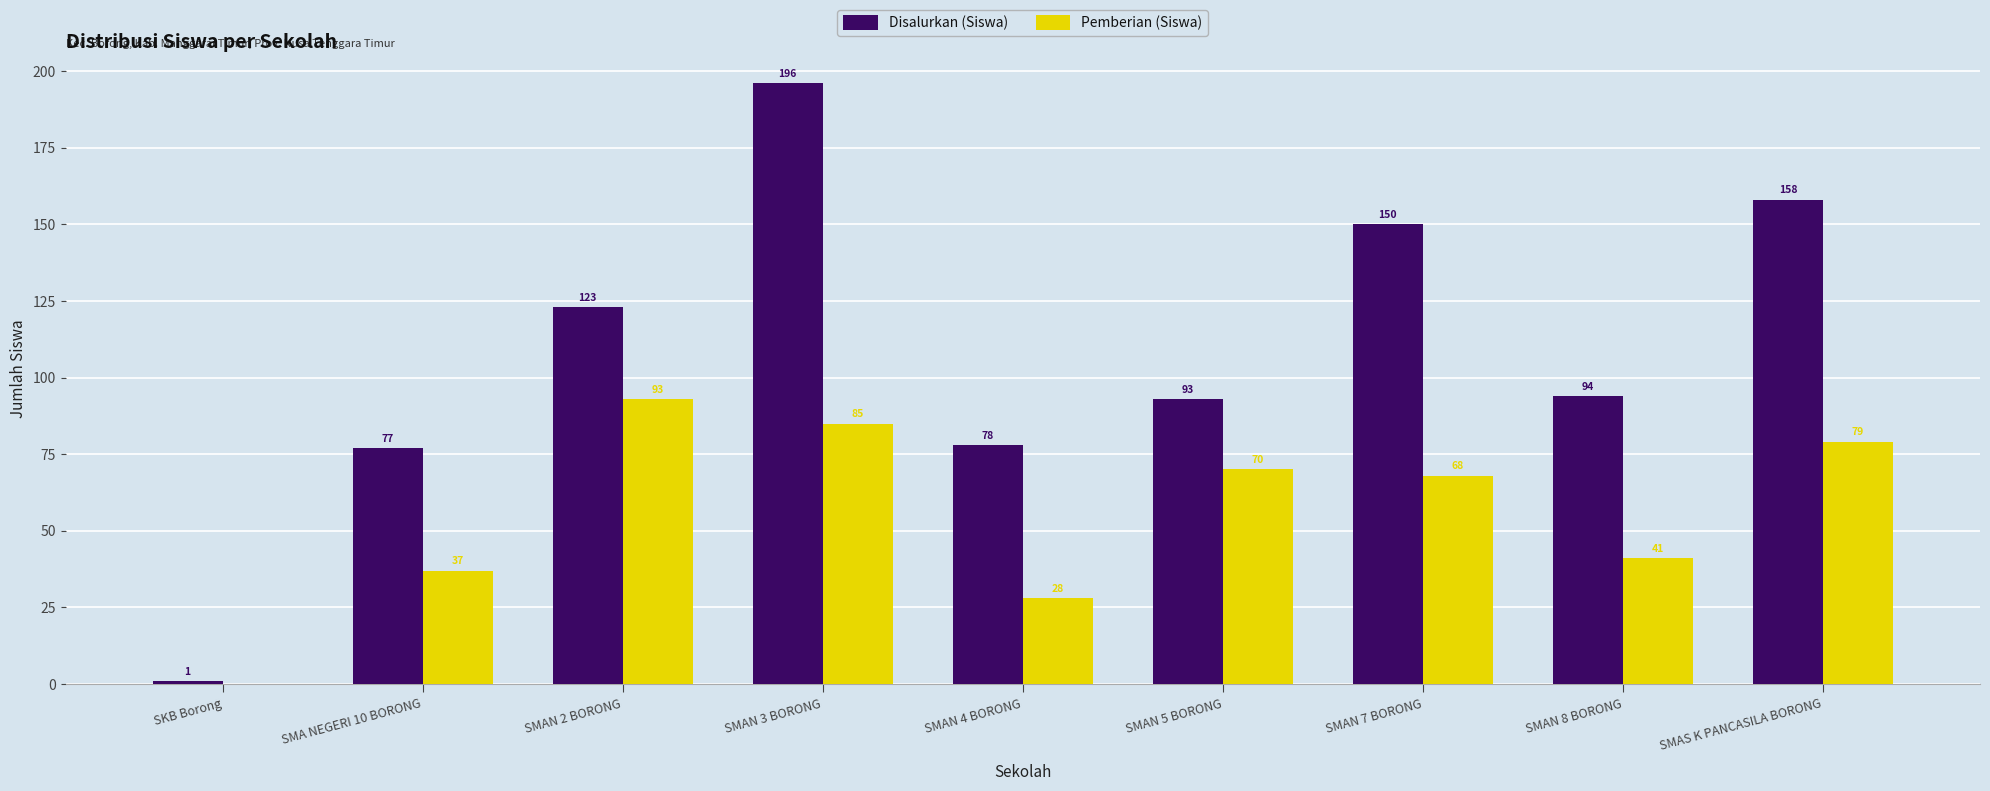

Is it true that Pemberian (Siswa) equals 70 at SMAN 5 BORONG?

True